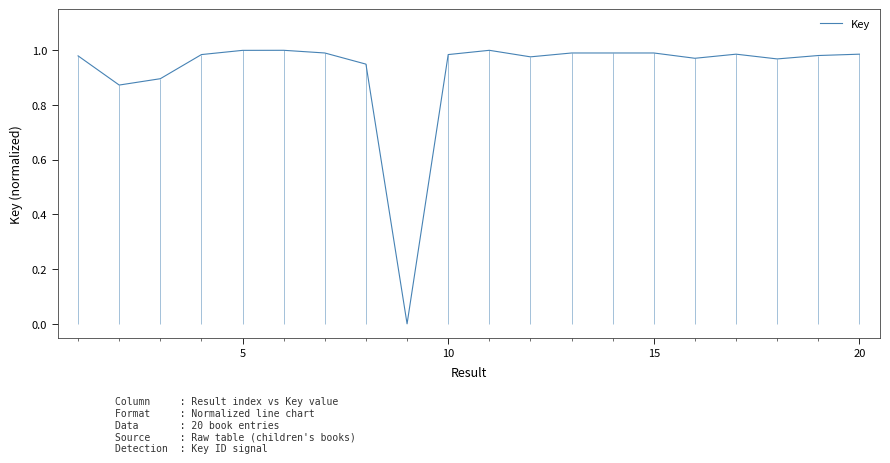

Which has a higher value, 15 or 5?

15